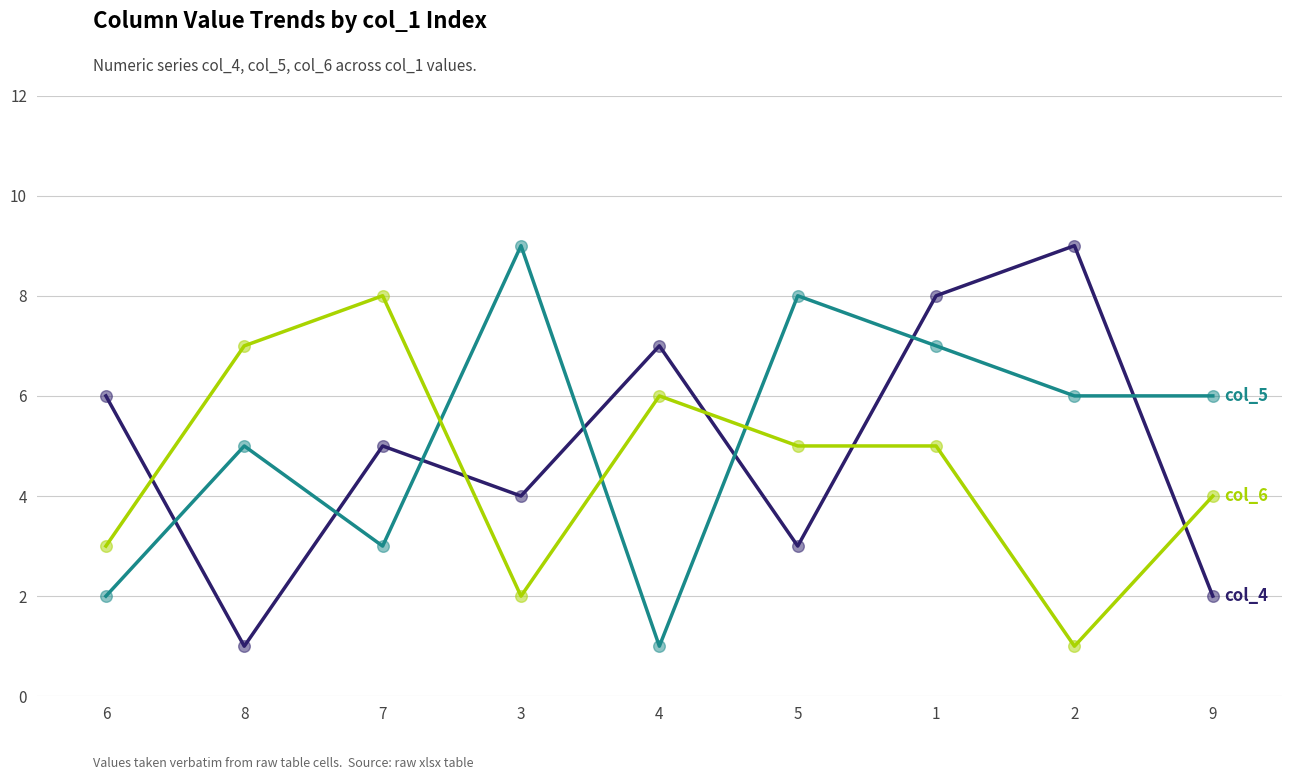

What is the maximum value shown in the chart?

9